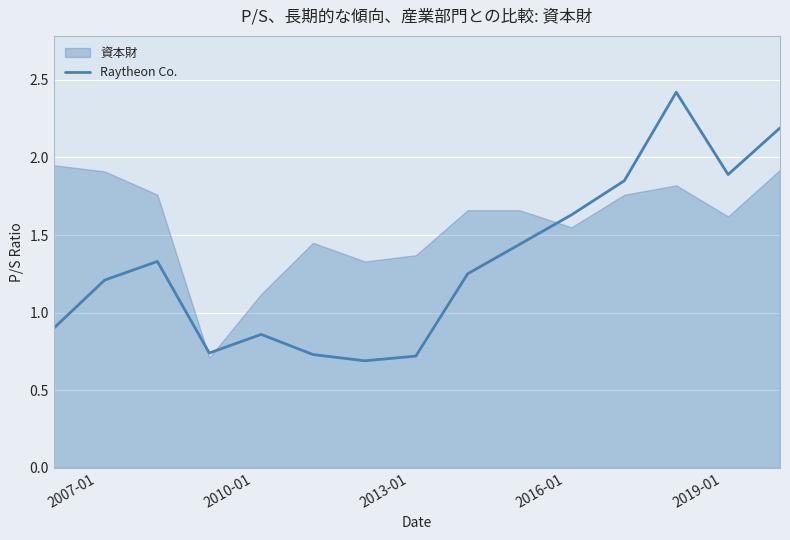

What is the highest value of the Raytheon Co. series?

2.4